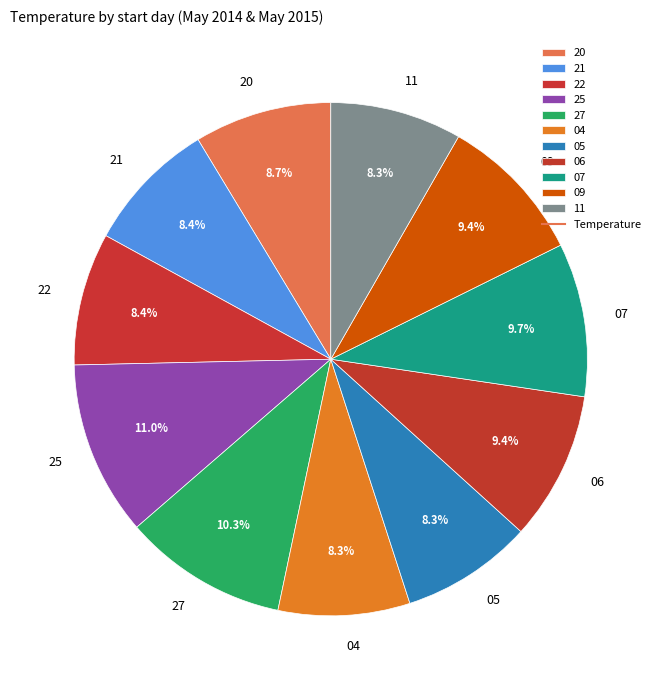

What percentage is NOT represented by 27?

89.7%